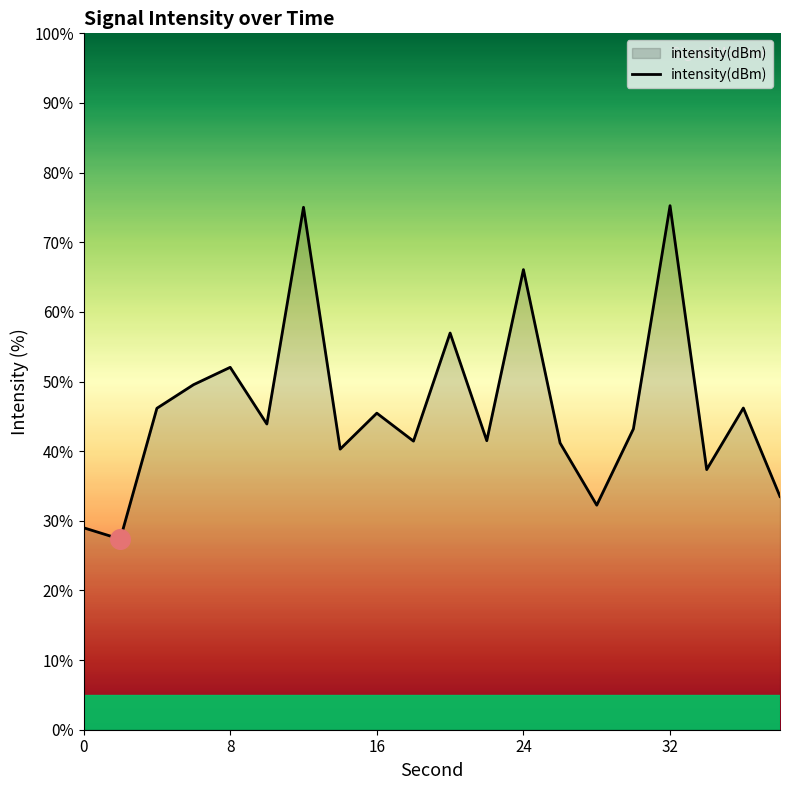

What is the greatest value displayed?

75.3